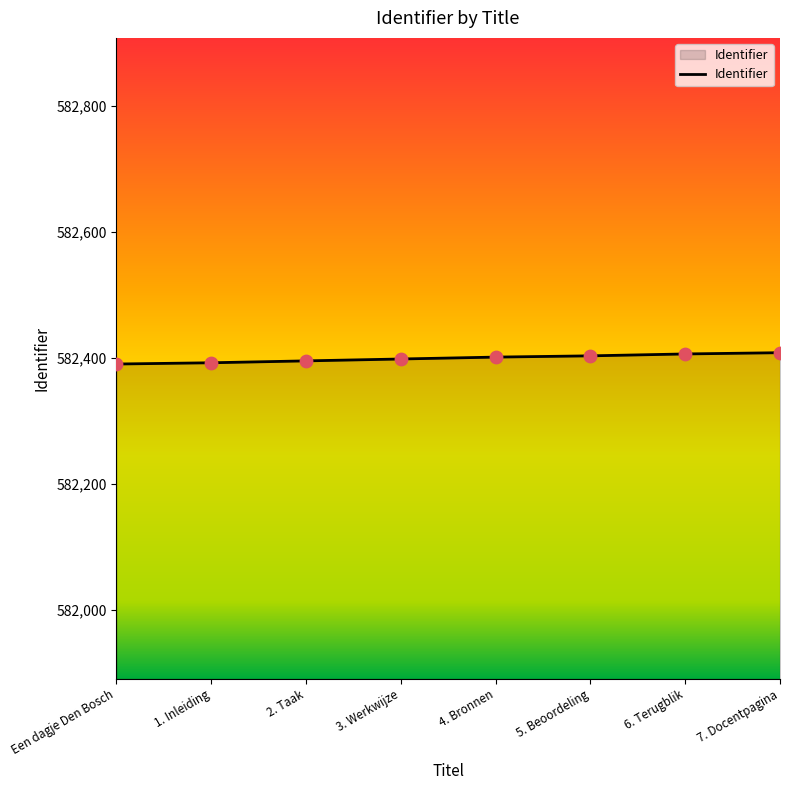

Approximately how many times larger is the value at Een dagje Den Bosch compared to 7. Docentpagina?

1.0